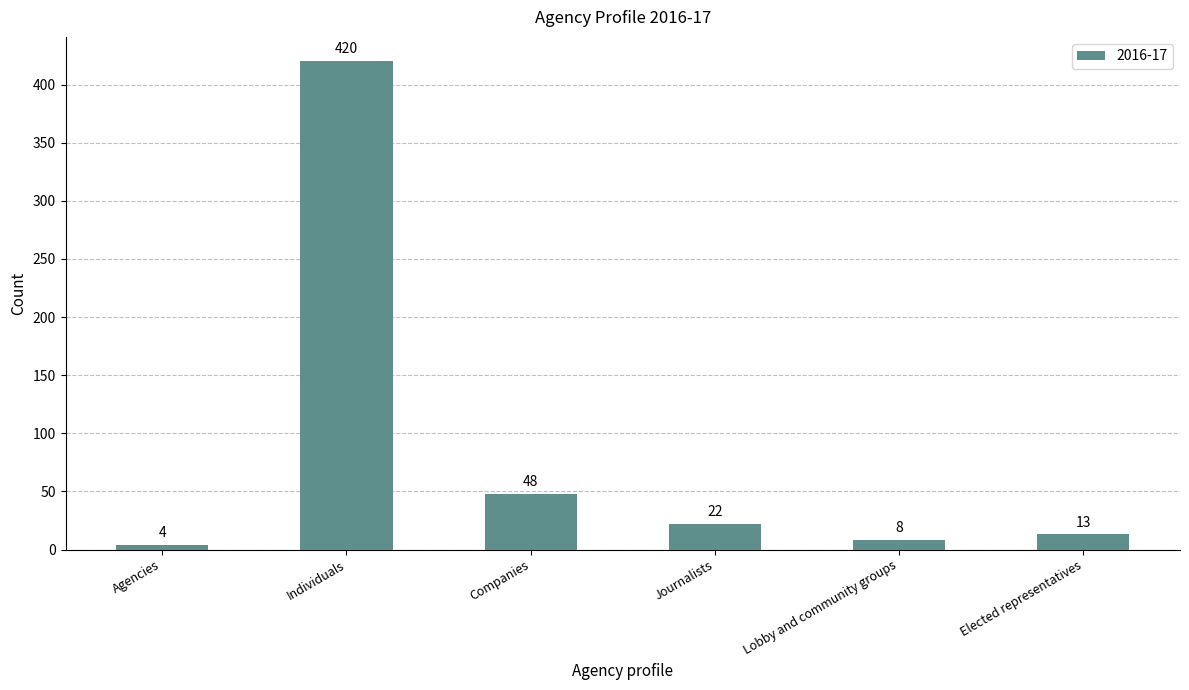

Are the bars horizontal?

No